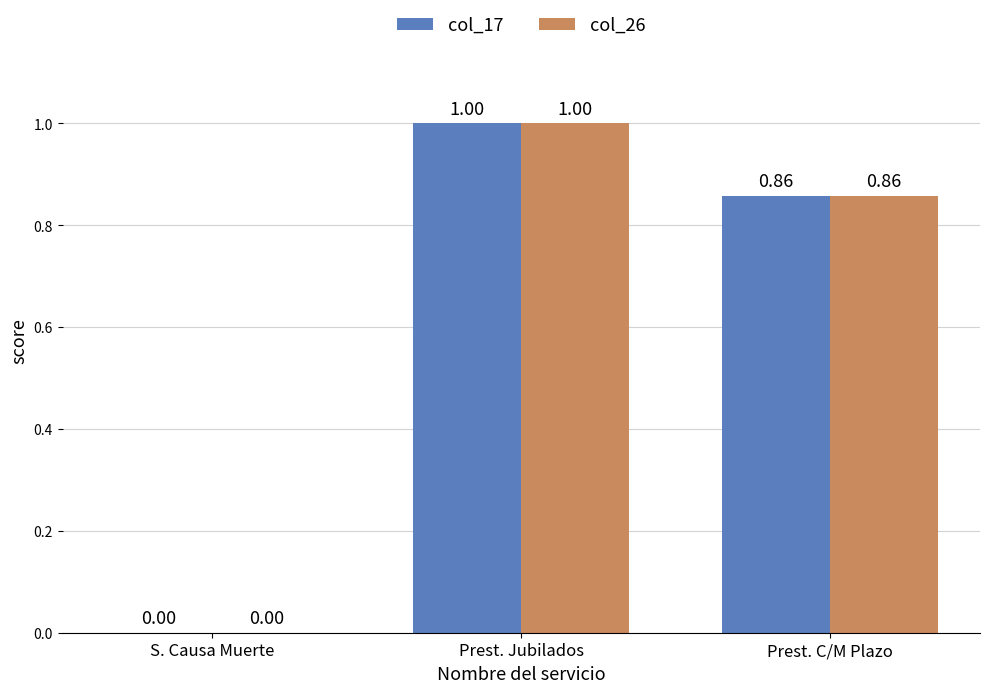

At which category is the sum across all series the highest?

Prest. Jubilados